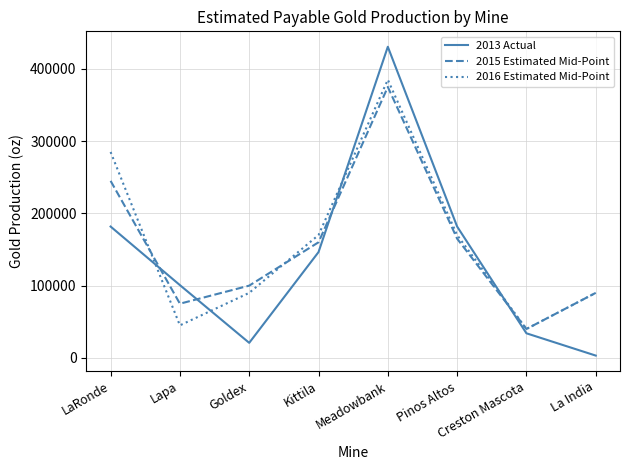

What is the maximum value for 2013 Actual?

430613